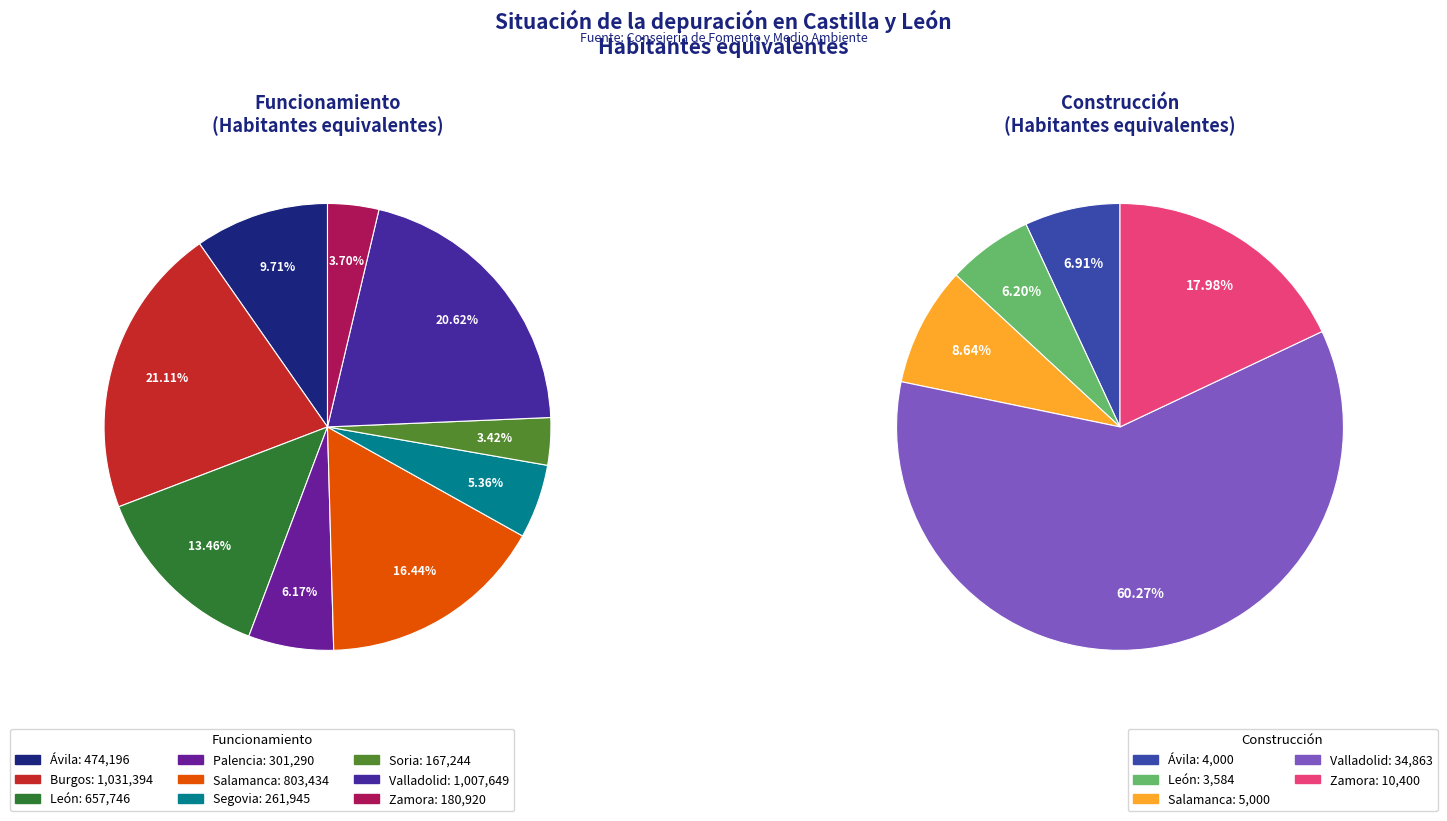

Which series has the largest range (max minus min)?

Funcionamiento